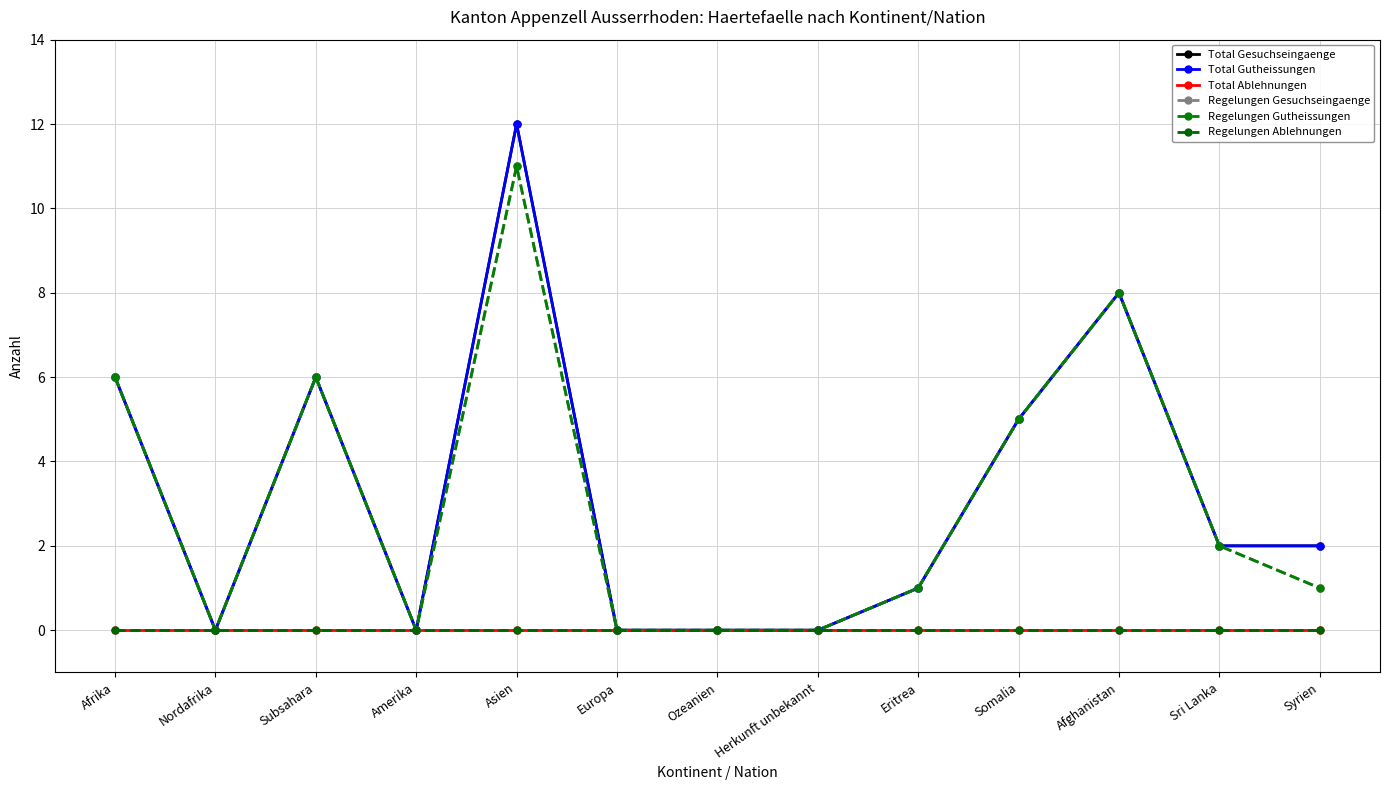

Which category has the lowest value in the Regelungen Gesuchseingaenge series?

Nordafrika